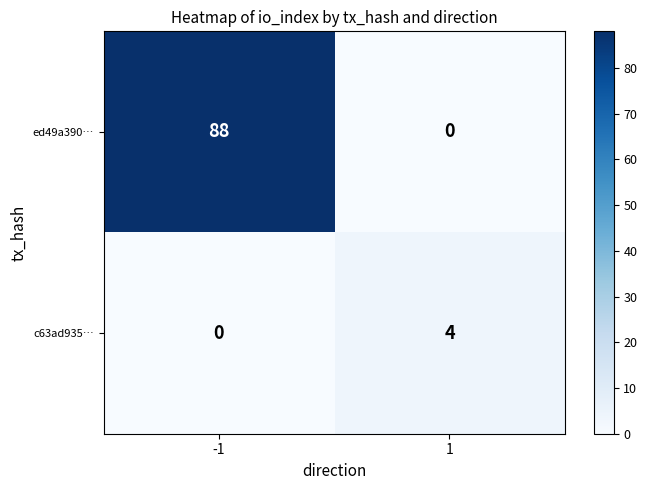

Rank the series by their maximum value, from lowest to highest.

c63ad935…, ed49a390…